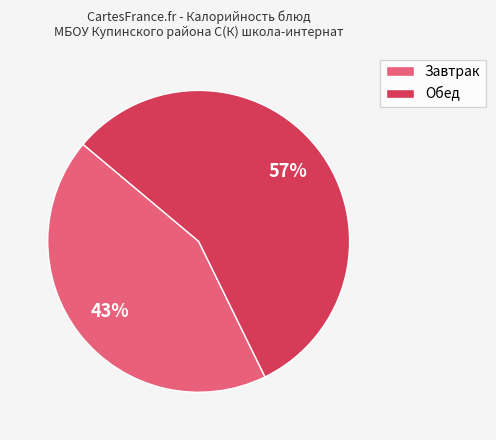

Approximately how many times larger is the value at Завтрак compared to Обед?

0.8